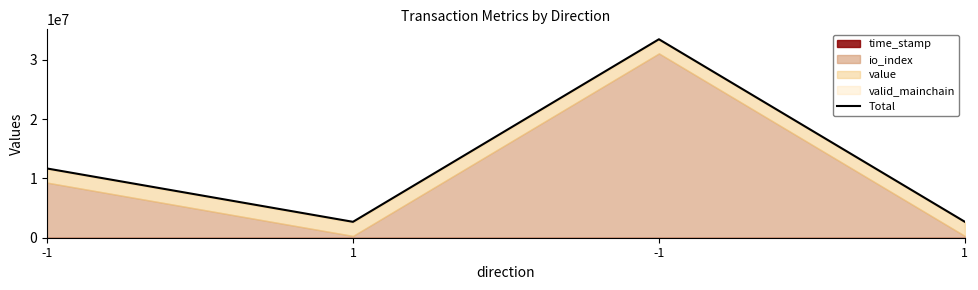

How many values exceed 11682591?

2